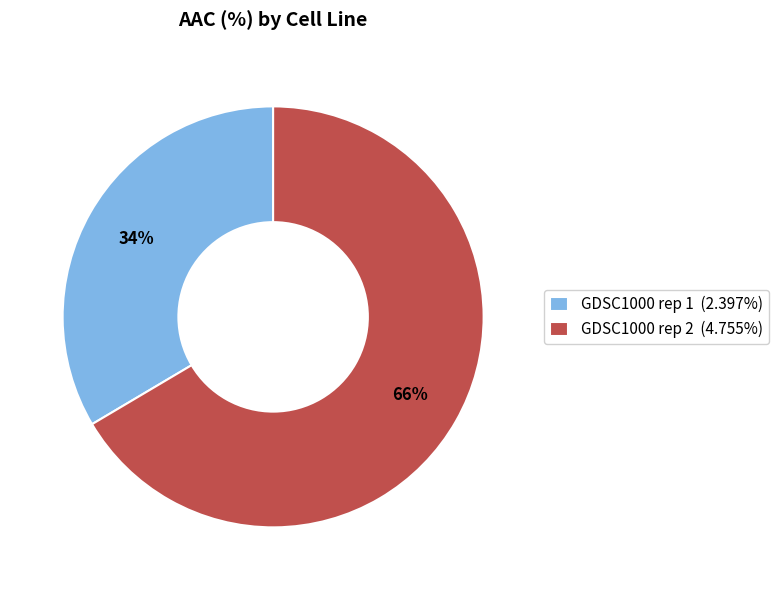

To the nearest percent, what is the combined percentage of GDSC1000 rep 2 (4.755%) and GDSC1000 rep 1 (2.397%)?

100%